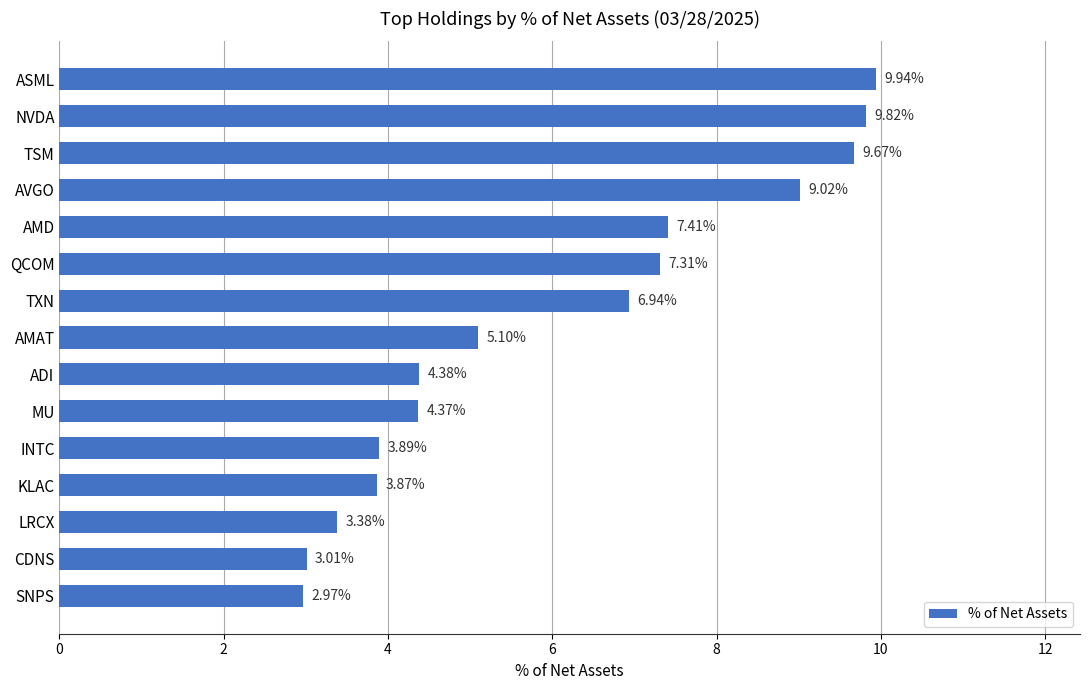

Where is the data nearest to the value 6?

AMAT